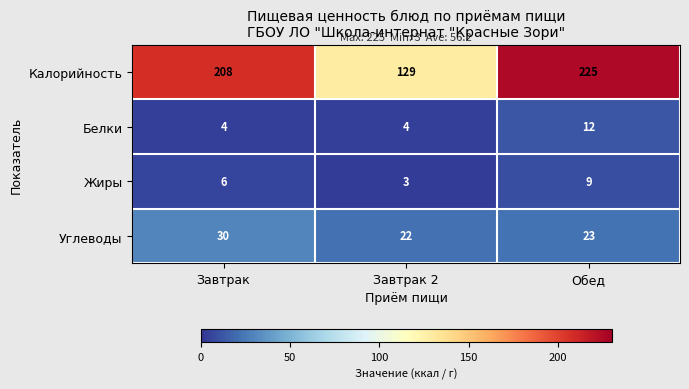

Count the Жиры values in the range 3 to 9.

3